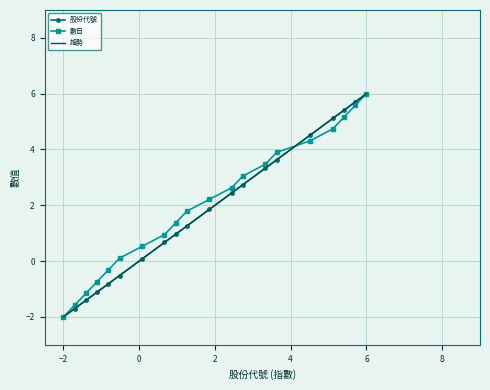

At which label does 數目 reach its minimum?

−2